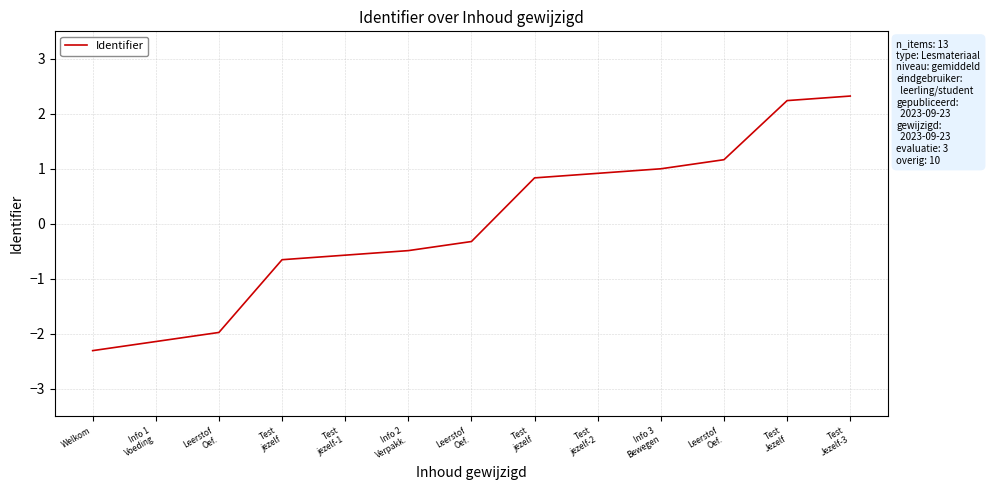

Is it true that the value at Info 2
Verpakk. is -0.1?

False